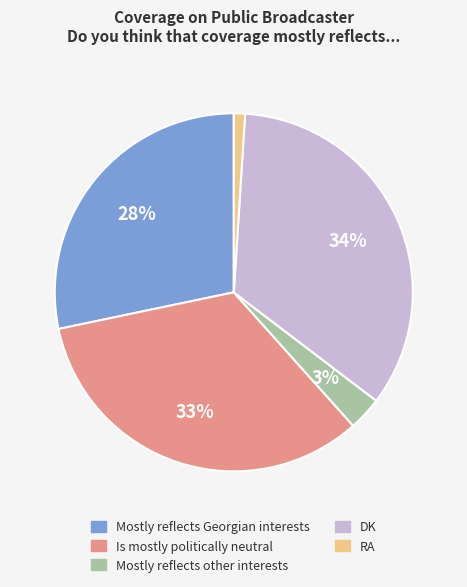

To the nearest percent, what is the difference between the largest and smallest slice percentages?

33%